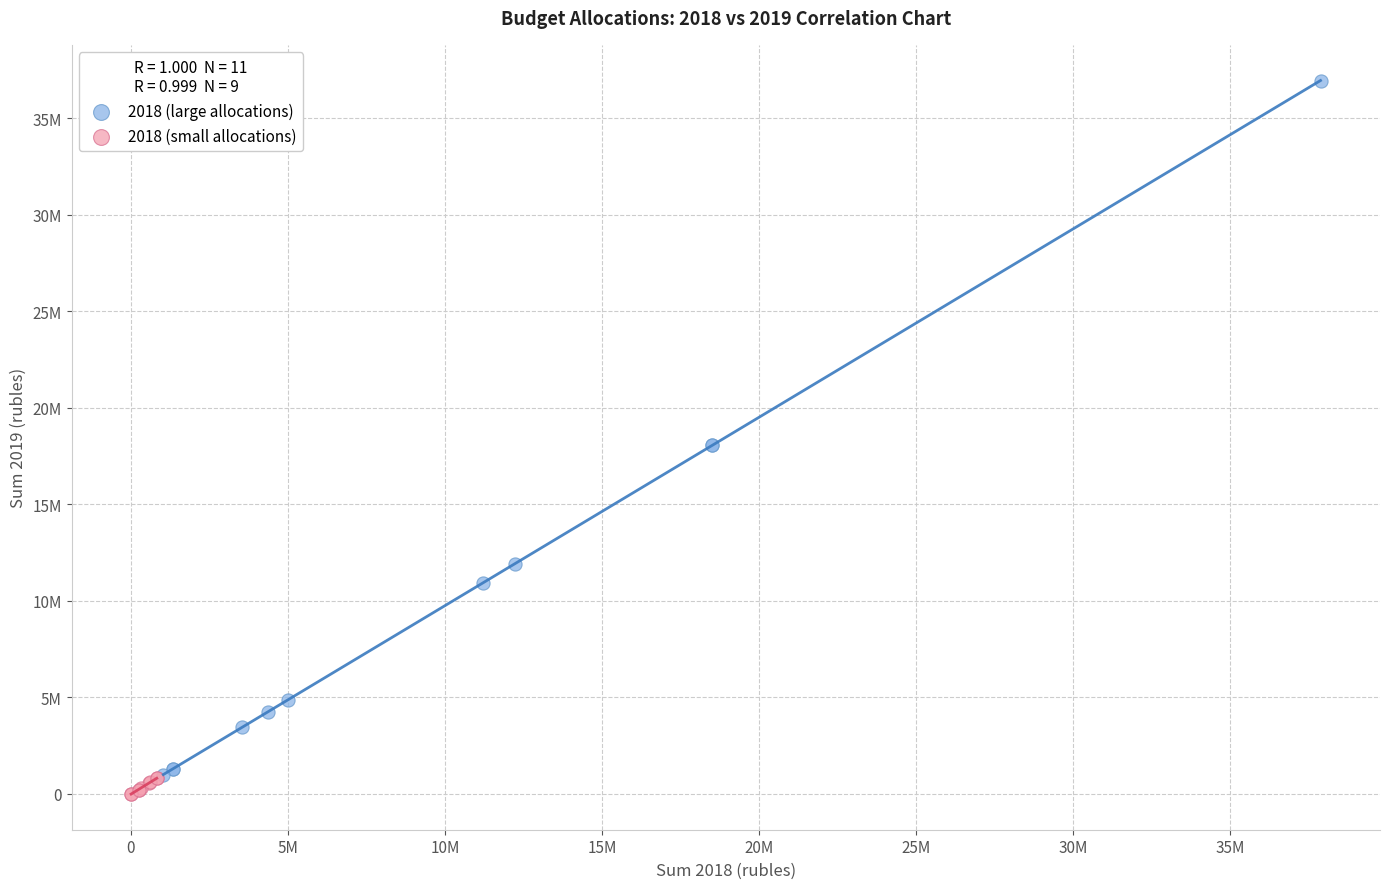

Which series reaches the minimum Y coordinate?

2018 (small allocations)